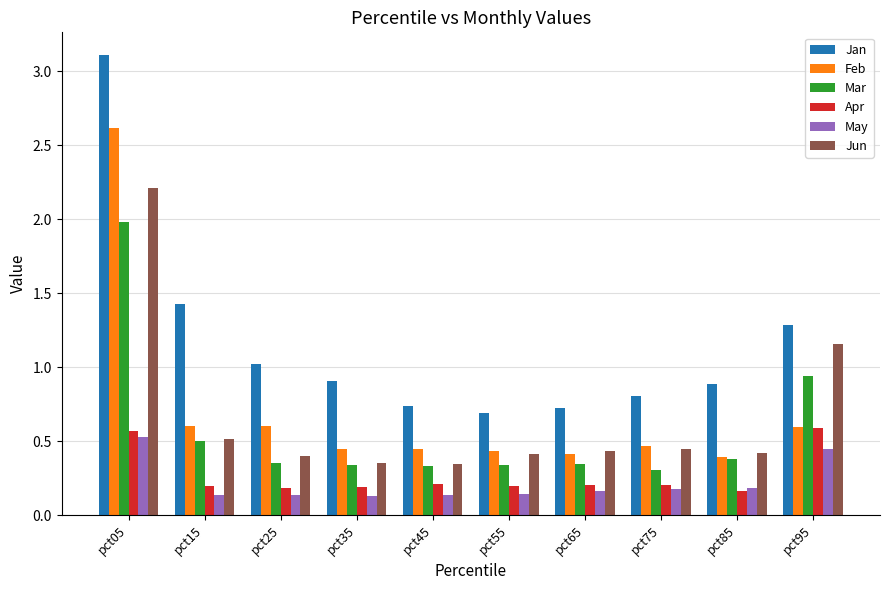

How many distinct data groups are displayed?

6